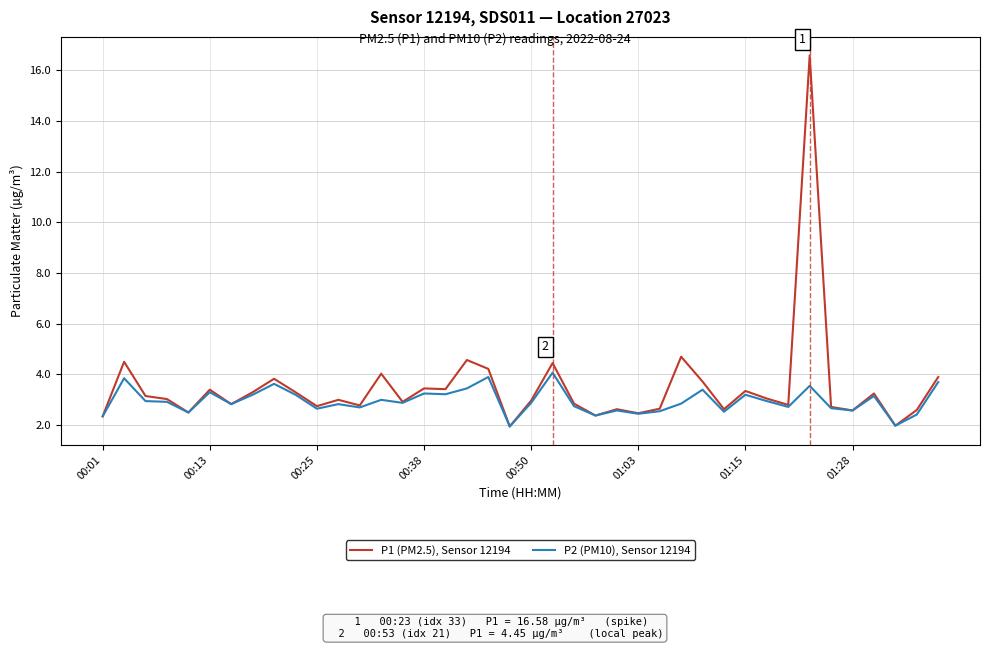

Rank the series by their average value, from highest to lowest.

P1 (PM2.5), Sensor 12194, P2 (PM10), Sensor 12194